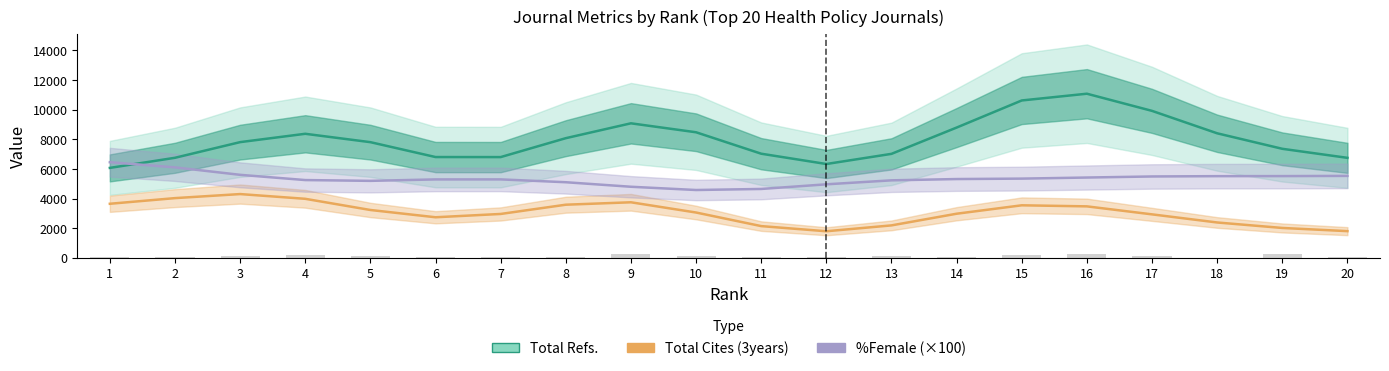

What is the value of the Total Cites (3years) bar at the 11th from the left?

2146.4